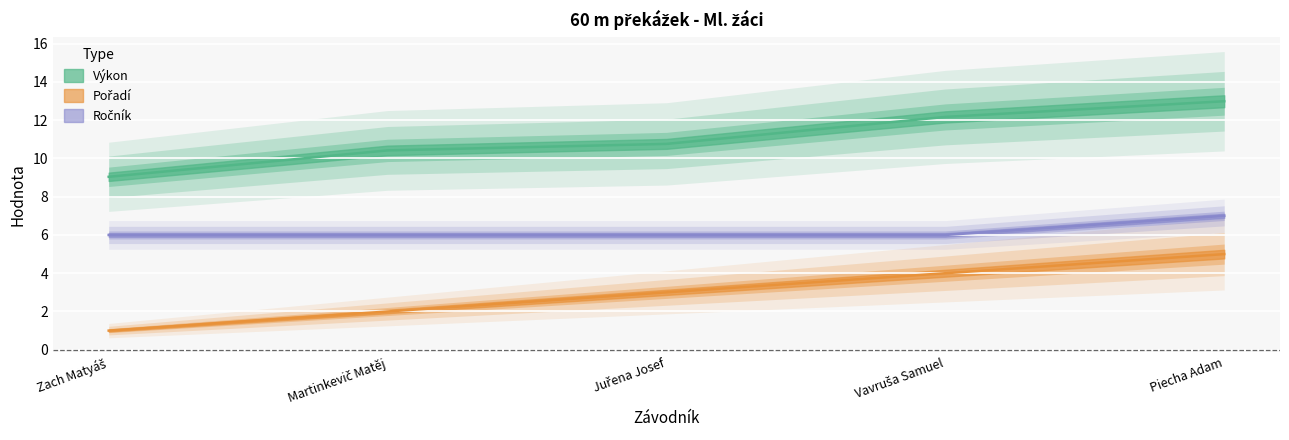

How many lines are shown in the chart?

3